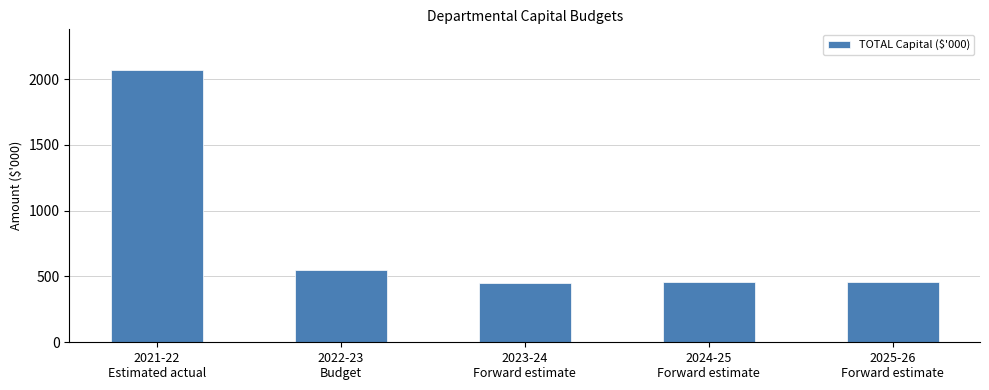

What is the change in value from 2023-24
Forward estimate to 2025-26
Forward estimate?

+10